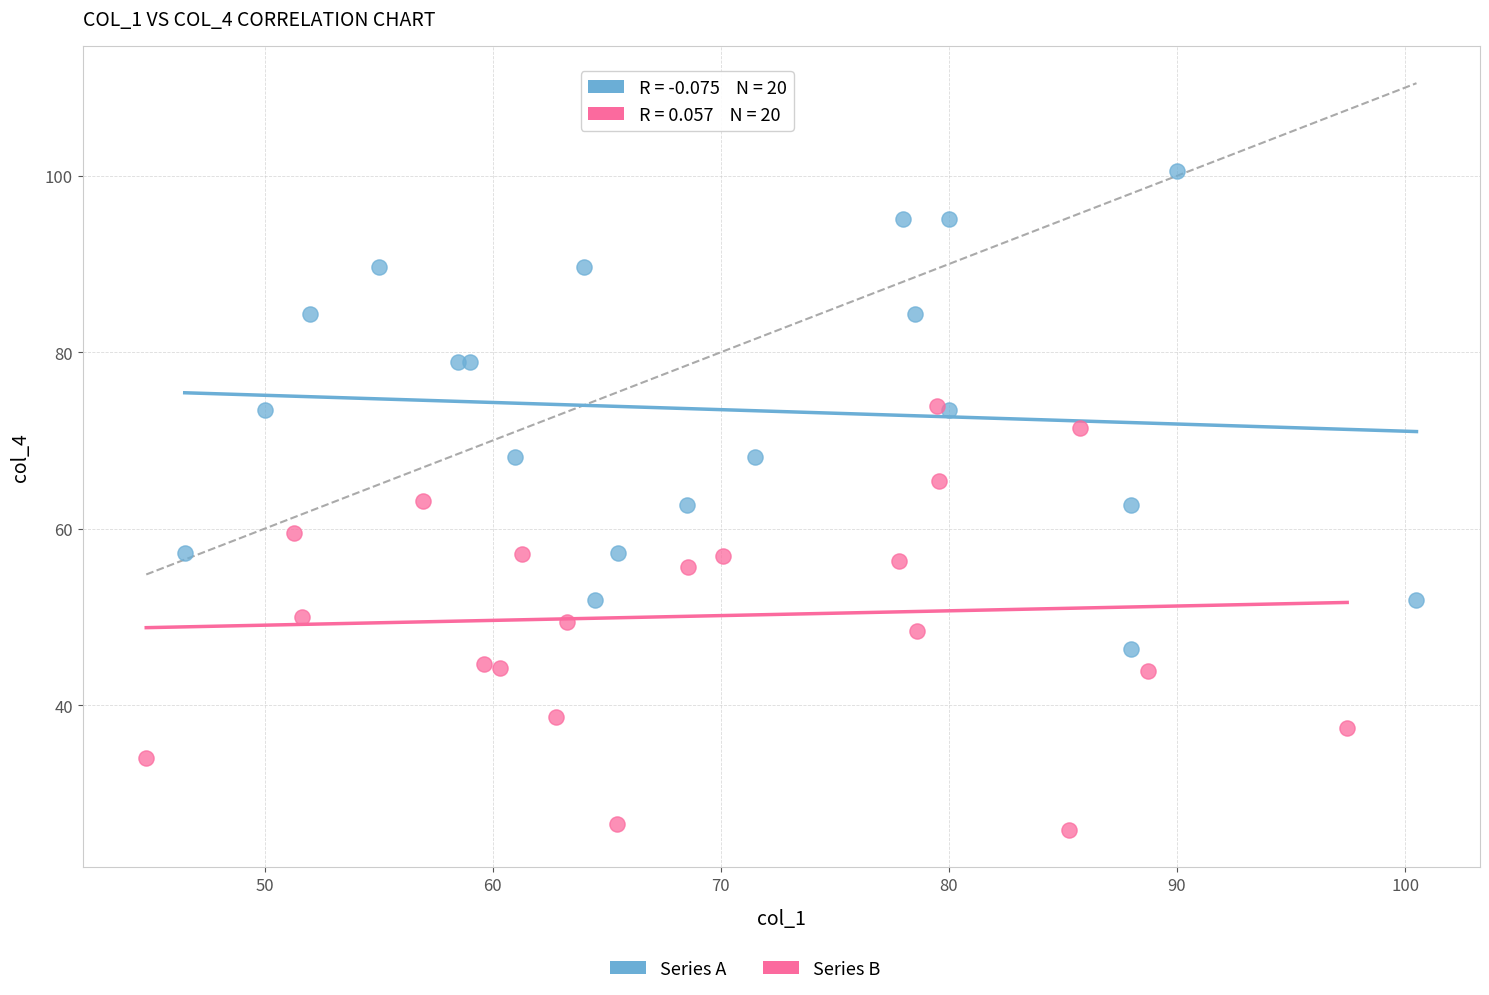

Which series reaches the minimum Y coordinate?

Series B